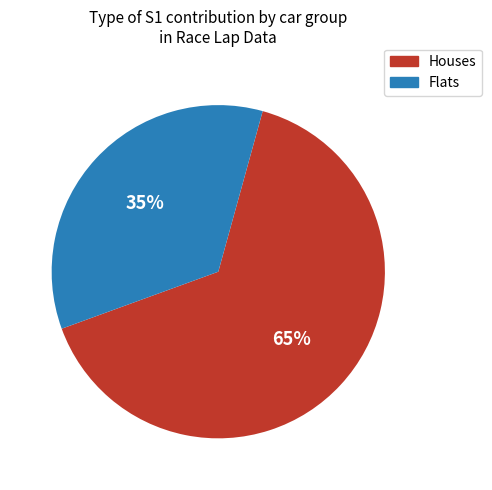

To the nearest percent, what is the average slice percentage?

50%